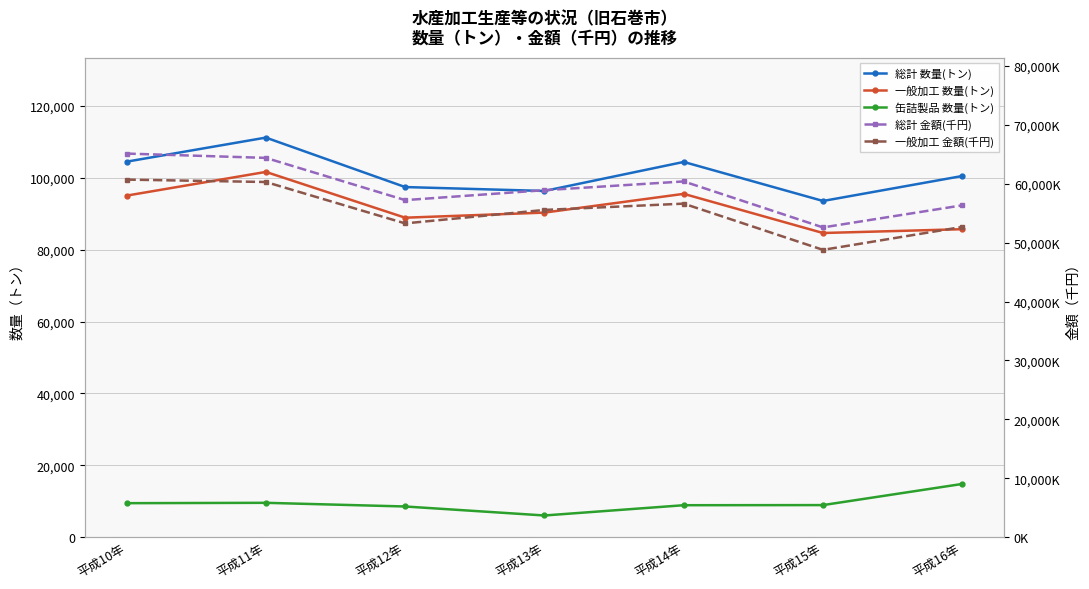

Reading right to left, transcribe all the data shown in this chart.

総計 数量(トン): 平成16年=100534	平成15年=93584	平成14年=104449	平成13年=96368	平成12年=97457	平成11年=111225	平成10年=104520
一般加工 数量(トン): 平成16年=85724	平成15年=84664	平成14年=95564	平成13年=90342	平成12年=88926	平成11年=101672	平成10年=95070
缶詰製品 数量(トン): 平成16年=14810	平成15年=8920	平成14年=8885	平成13年=6026	平成12年=8531	平成11年=9553	平成10年=9450
総計 金額(千円): 平成16年=56349838	平成15年=52594801	平成14年=60406178	平成13年=58918590	平成12年=57232113	平成11年=64403978	平成10年=65135788
一般加工 金額(千円): 平成16年=52680877	平成15年=48784563	平成14年=56633440	平成13年=55565040	平成12年=53278195	平成11年=60308383	平成10年=60717776